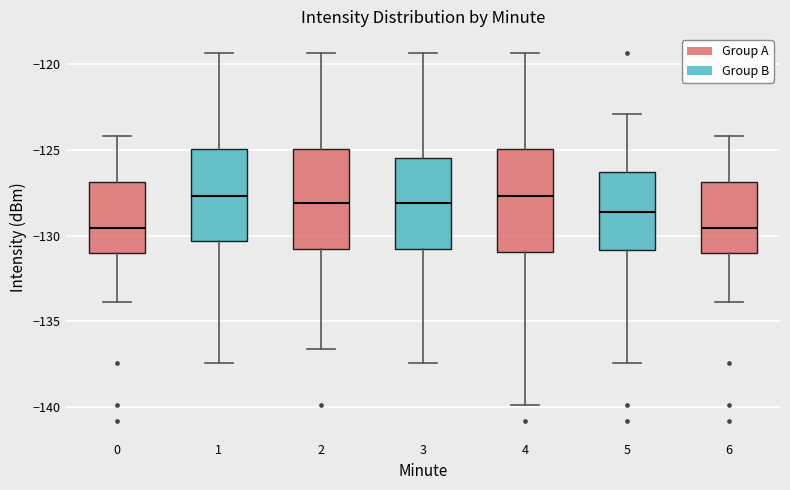

Reading left to right, transcribe this box plot: for each box, give where its median line is, the range the box spans, and where its two whiskers end, as read against the y-axis. The values are not printed on the chart, so give them approximately, as read against the axis.

0: median -129.5, box -131.0 to -127.0, whiskers -134.0 to -124.0
1: median -127.5, box -130.5 to -125.0, whiskers -137.5 to -119.5
2: median -128.0, box -131.0 to -125.0, whiskers -136.5 to -119.5
3: median -128.0, box -131.0 to -125.5, whiskers -137.5 to -119.5
4: median -127.5, box -131.0 to -125.0, whiskers -140.0 to -119.5
5: median -128.5, box -131.0 to -126.5, whiskers -137.5 to -123.0
6: median -129.5, box -131.0 to -127.0, whiskers -134.0 to -124.0